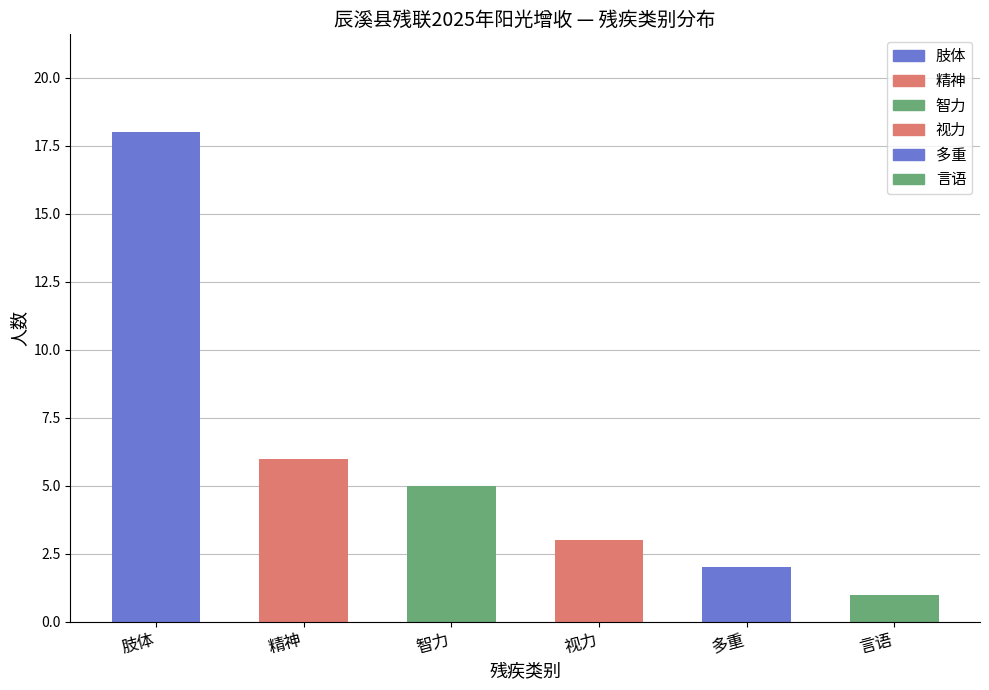

Is it true that 言语 equals 1 at 二级?

True